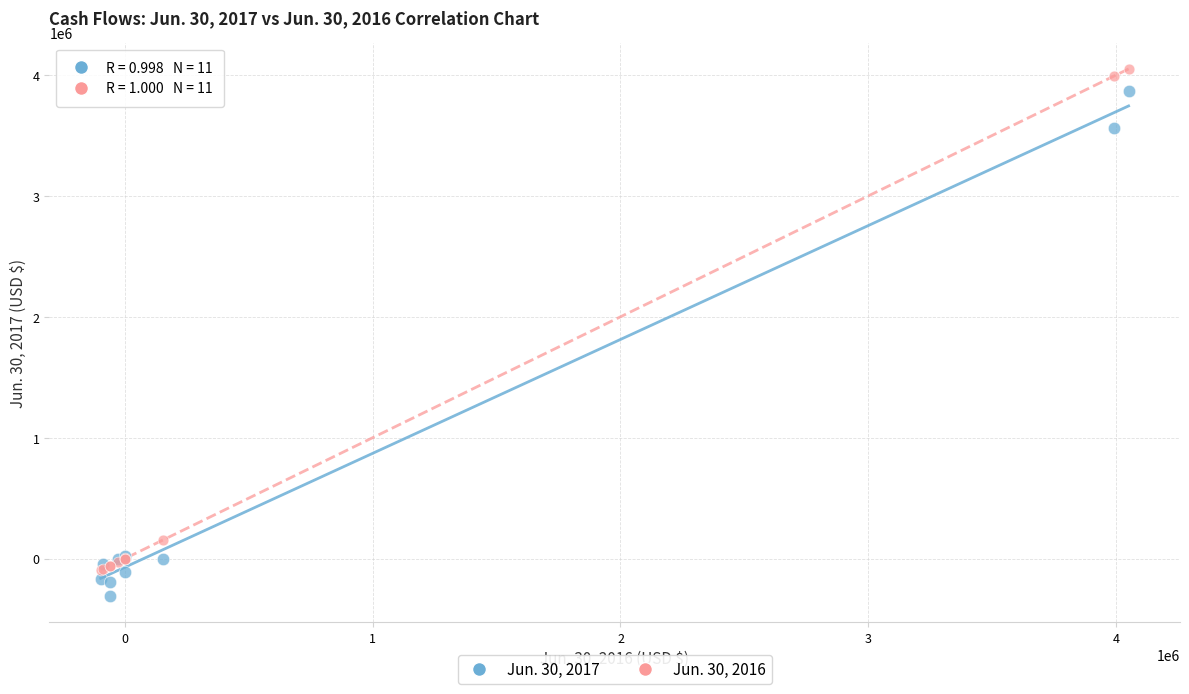

Which series reaches the minimum Y coordinate?

Jun. 30, 2017